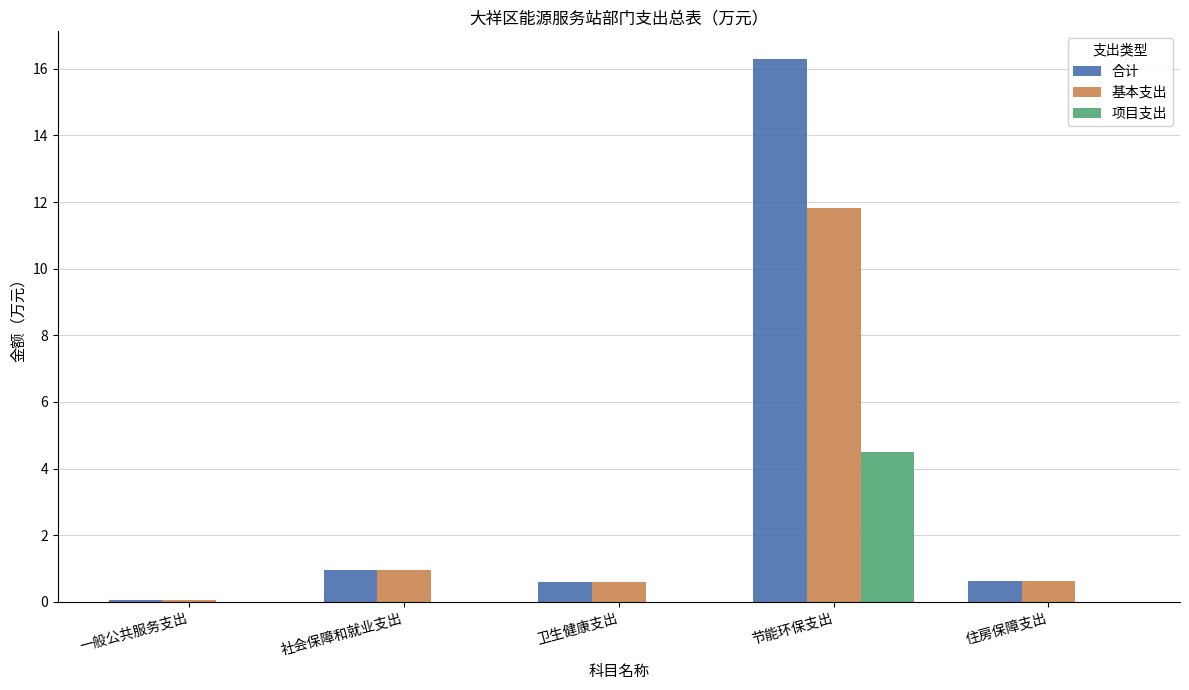

What is the difference between the 基本支出 values at 社会保障和就业支出 and 卫生健康支出?

0.4